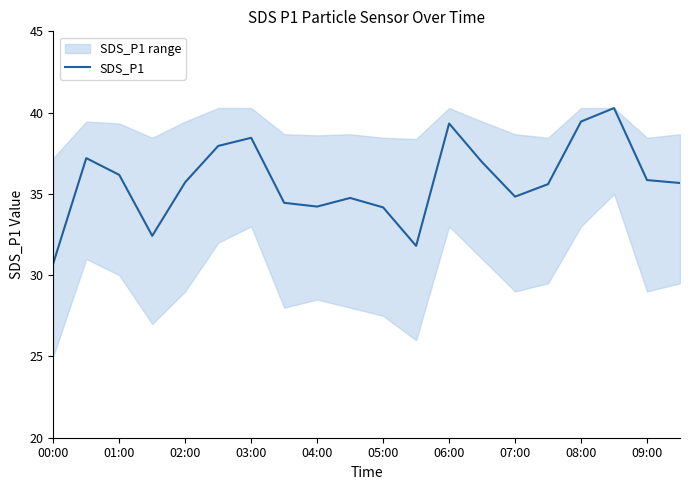

The chart shows a value of 51.4 at 00:00. True or false?

False